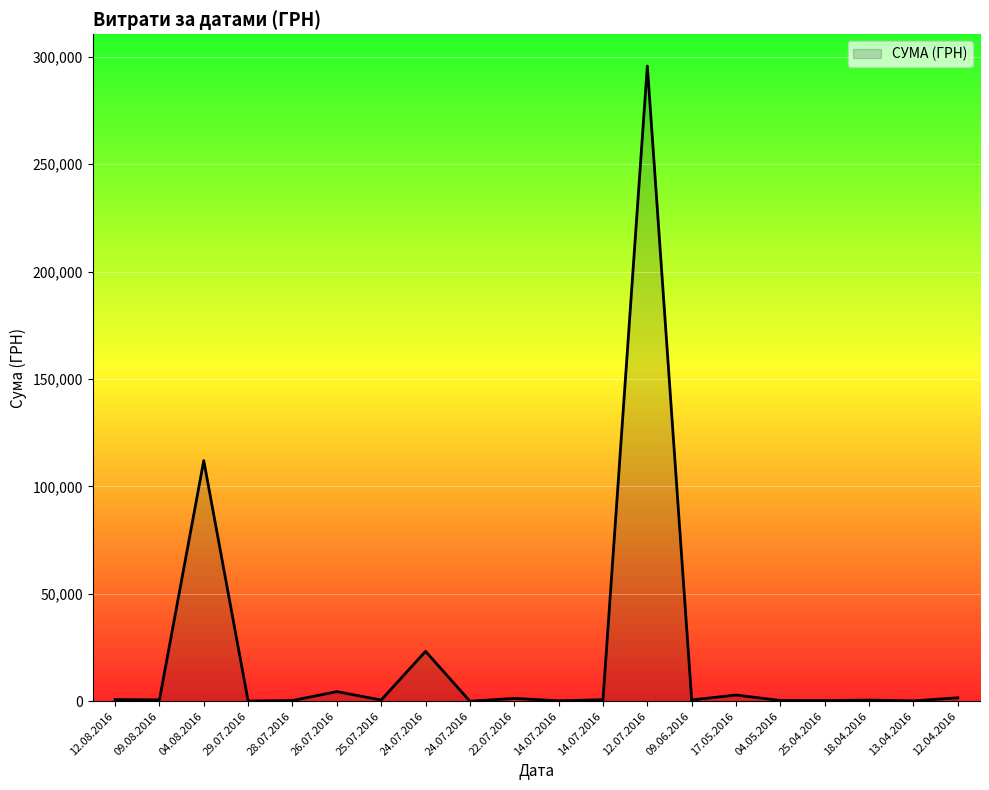

Which category has the lowest value across all series?

24.07.2016